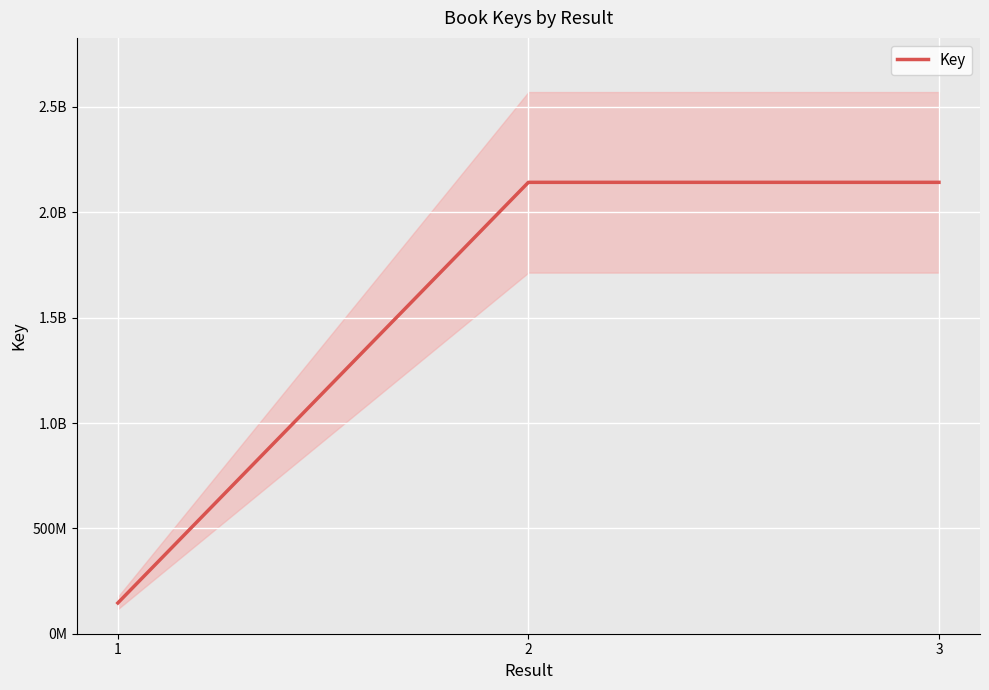

What is the difference between the values at 3 and 2?

112